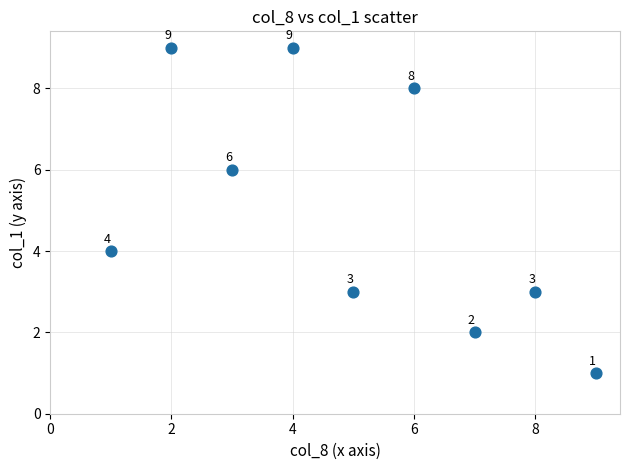

What Y value in the scatter plot is closest to 5?

4